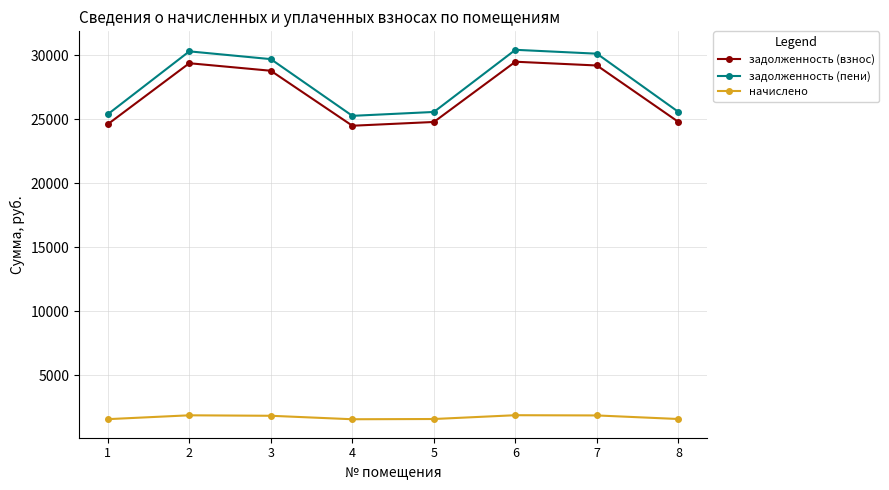

What is the difference between the highest and lowest values at 2?

28461.1